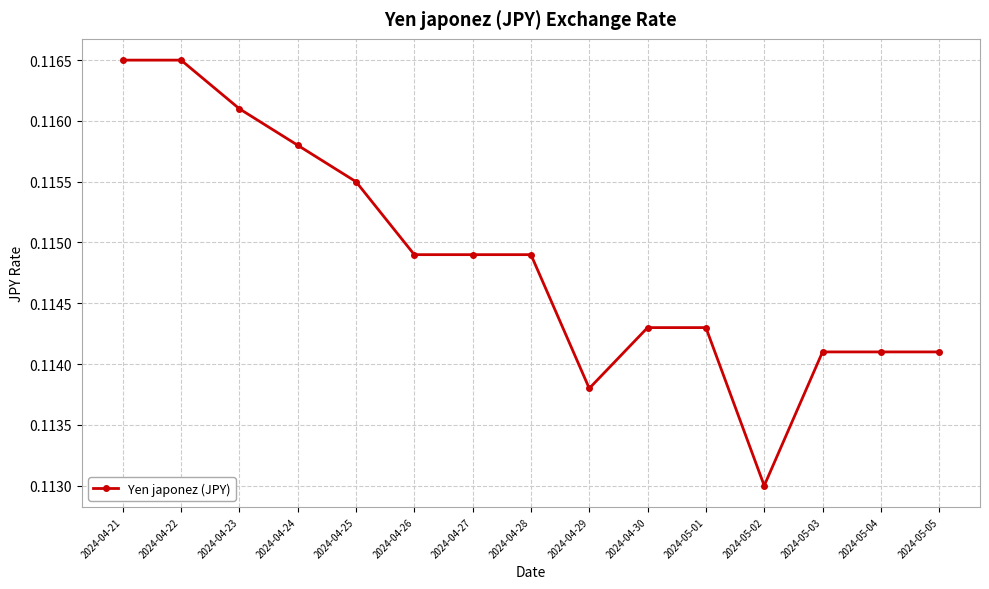

The value at 2024-05-03 is 0.0. True or false?

False